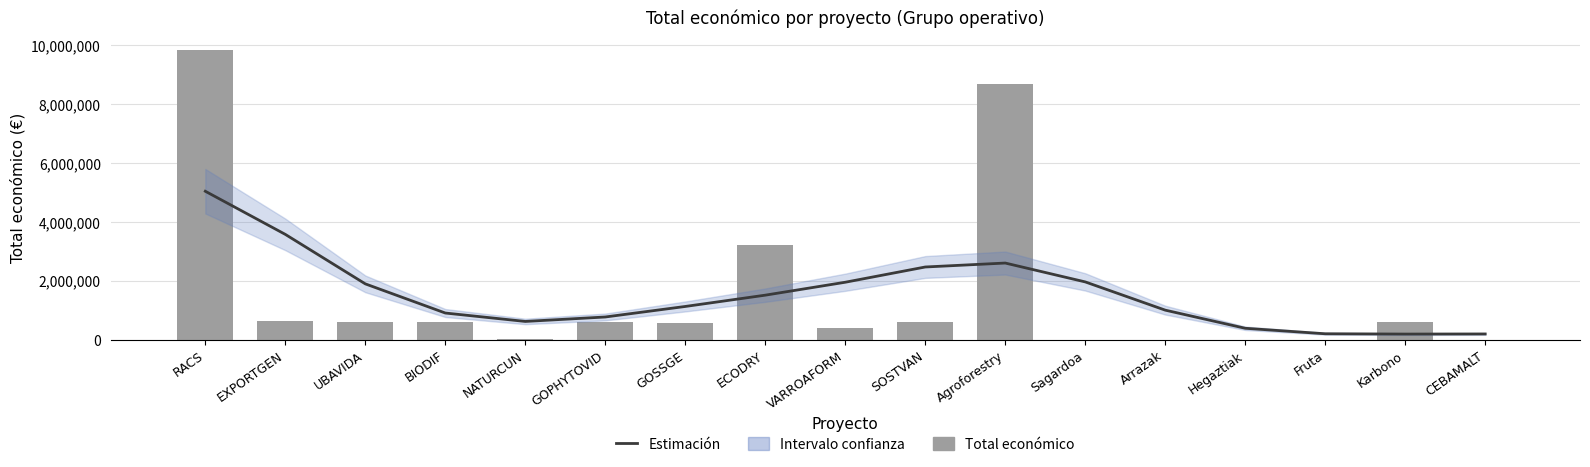

Reading left to right, list all the values displayed in this chart.

Tendencia (estimación): RACS=5039628	EXPORTGEN=3575099	UBAVIDA=1894935	BIODIF=904998	NATURCUN=619153	GOPHYTOVID=770404	GOSSGE=1127671	ECODRY=1511341	VARROAFORM=1950262	SOSTVAN=2467944	Agroforestry=2602037	Sagardoa=1961397	Arrazak=1002753	Hegaztiak=387102	Fruta=200430	Karbono=190356	CEBAMALT=194040
Total económico: RACS=9847932	EXPORTGEN=644817	UBAVIDA=607342	BIODIF=599927	NATURCUN=19478	GOPHYTOVID=599806	GOSSGE=581157	ECODRY=3223608	VARROAFORM=379920	SOSTVAN=595133	Agroforestry=8686325	Sagardoa=5000	Arrazak=5000	Hegaztiak=5000	Fruta=4993	Karbono=589119	CEBAMALT=5000